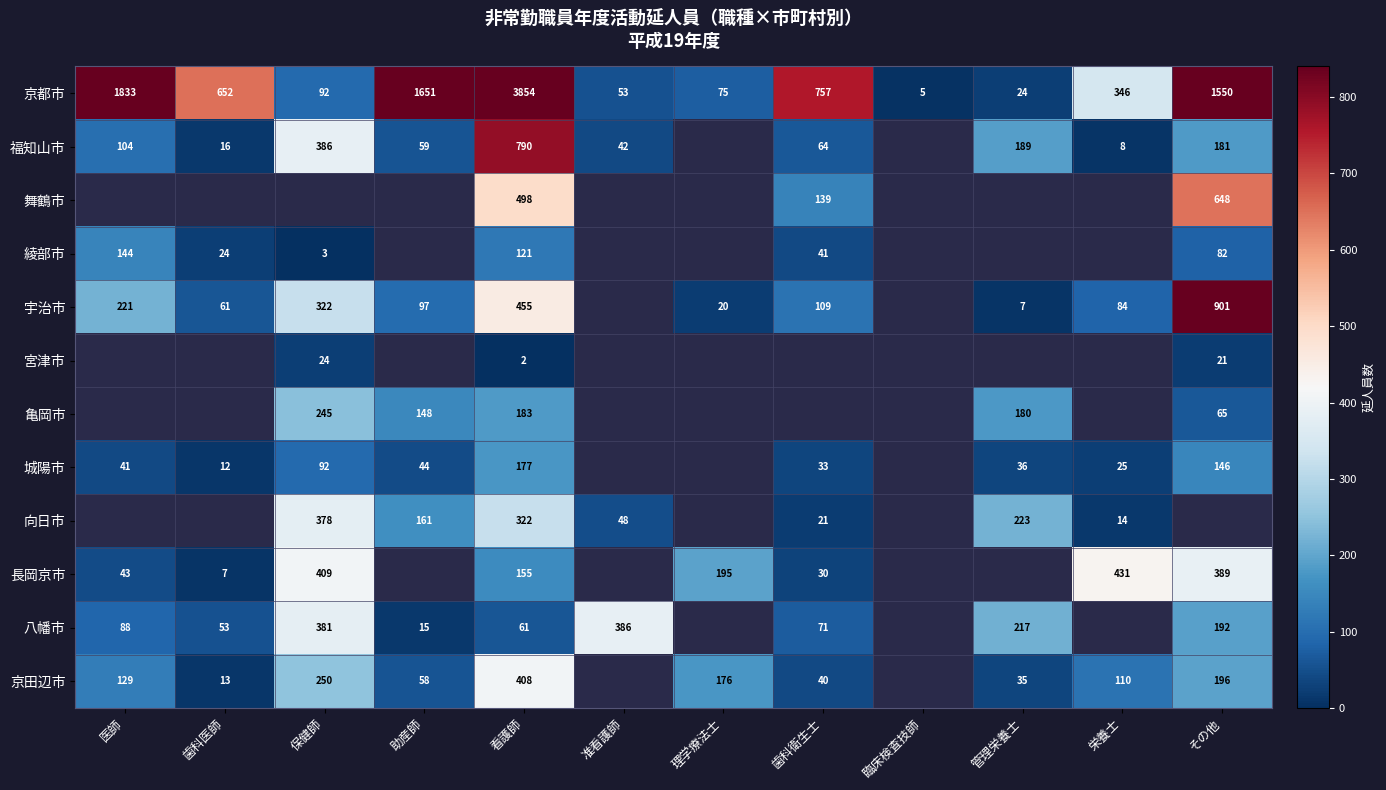

Between 理学療法士 and 看護師, which is larger?

看護師